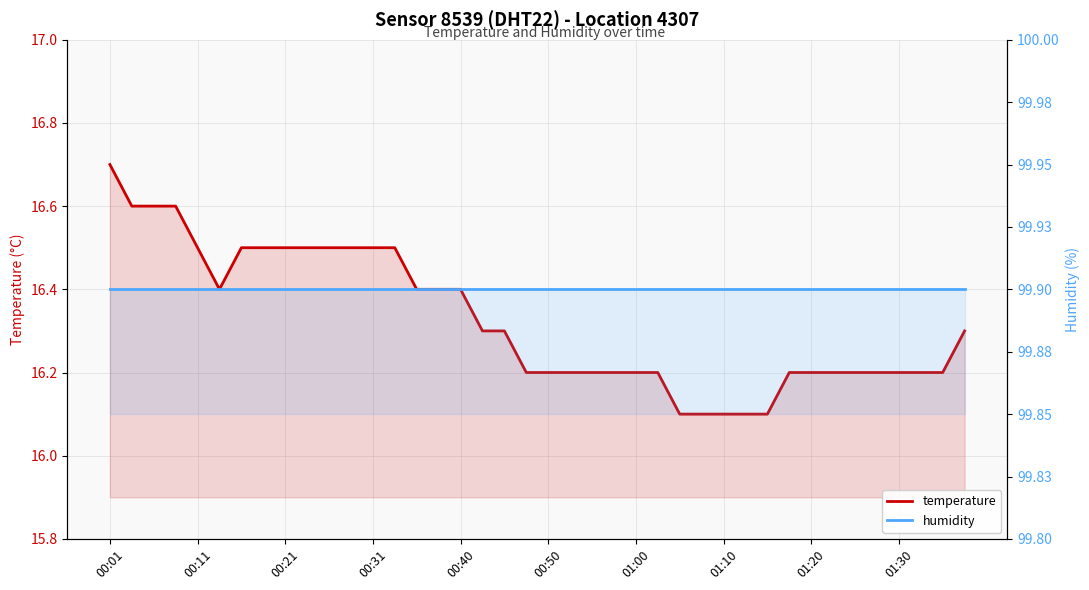

True or false: temperature and humidity cross at least once.

False